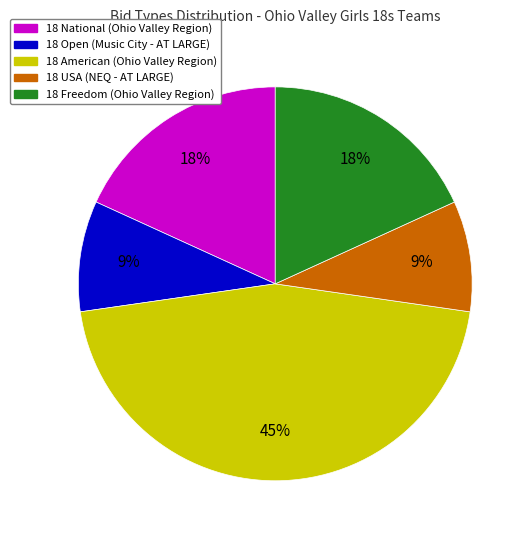

The 18 American (Ohio Valley Region) slice represents 35% of the pie. True or false?

False